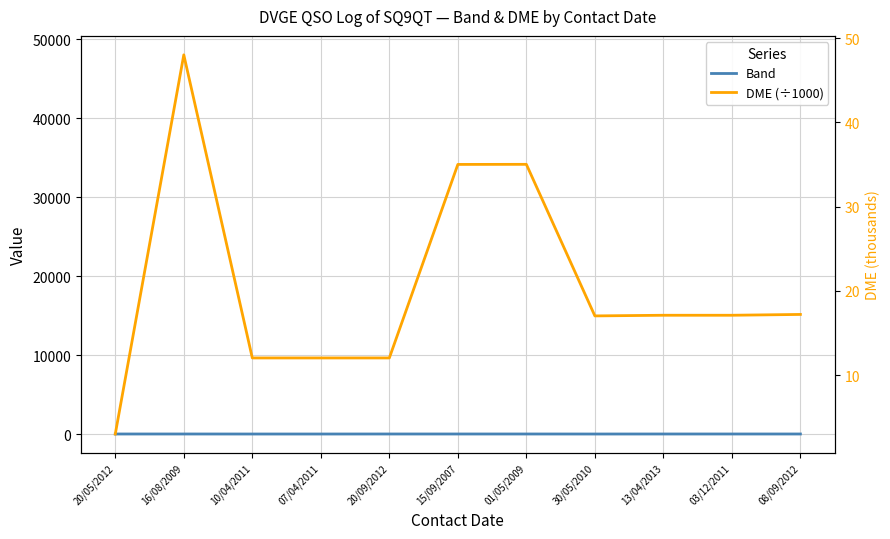

What are all the series names shown in the legend?

Band, DME (×1000), DME (÷1000)